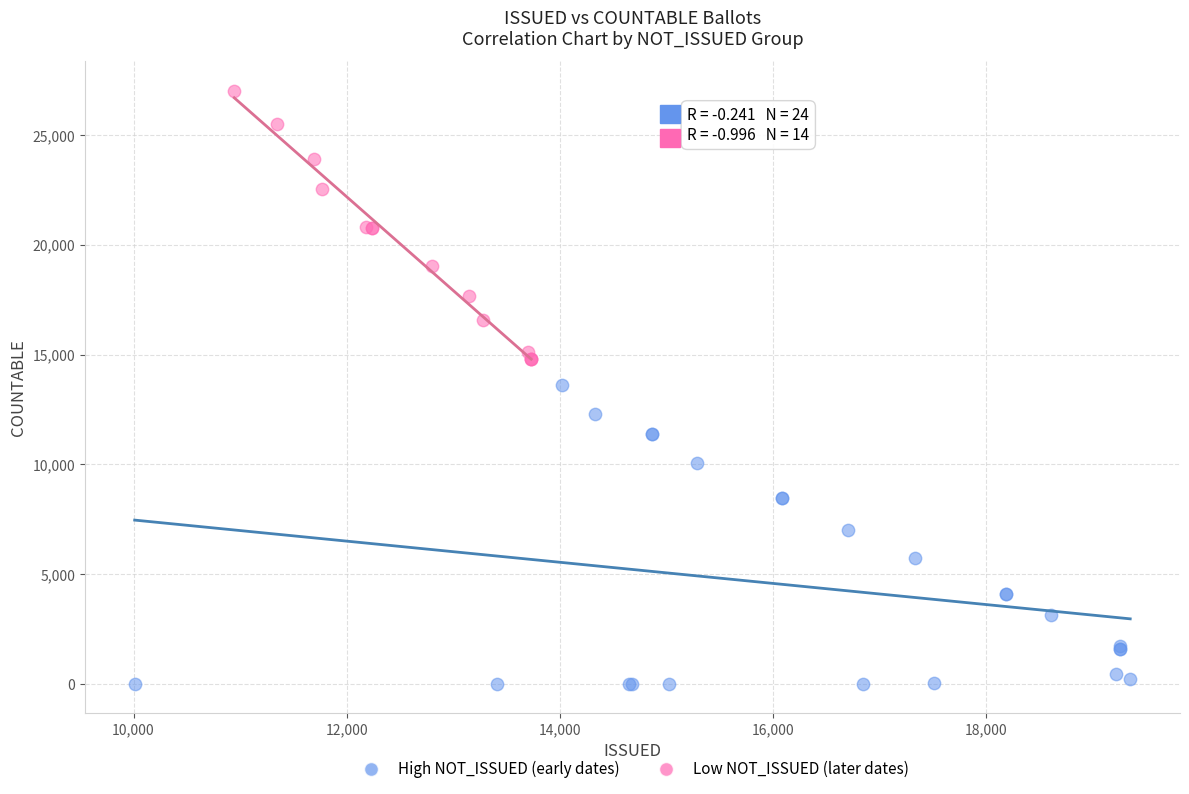

Which series reaches the maximum Y coordinate?

Low NOT_ISSUED (later dates)